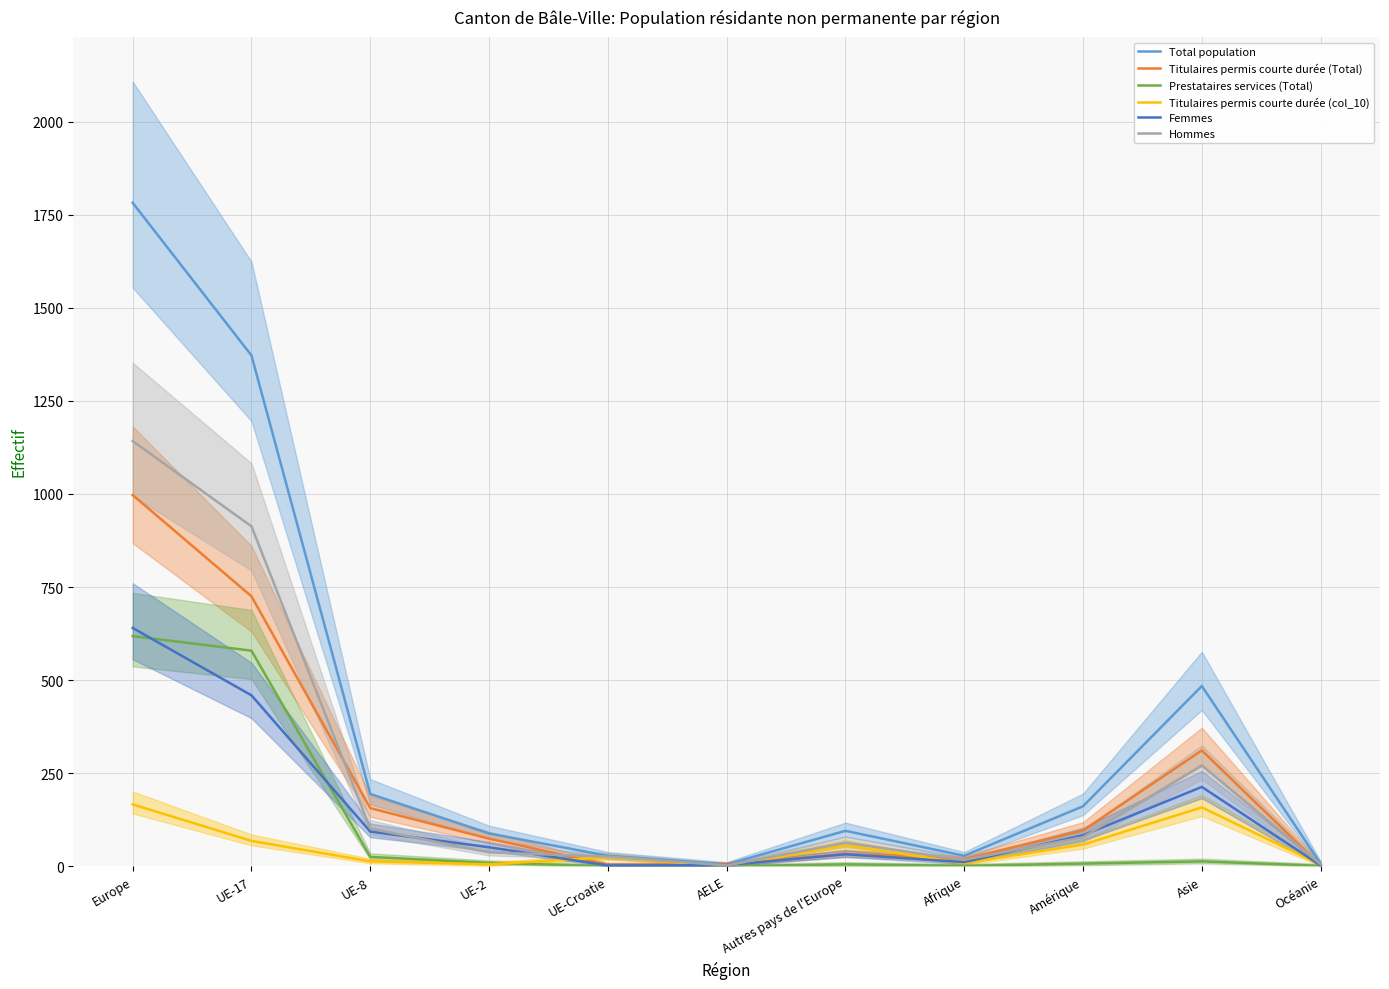

True or false: Prestataires services (Total) has a value of 0 at Océanie.

False